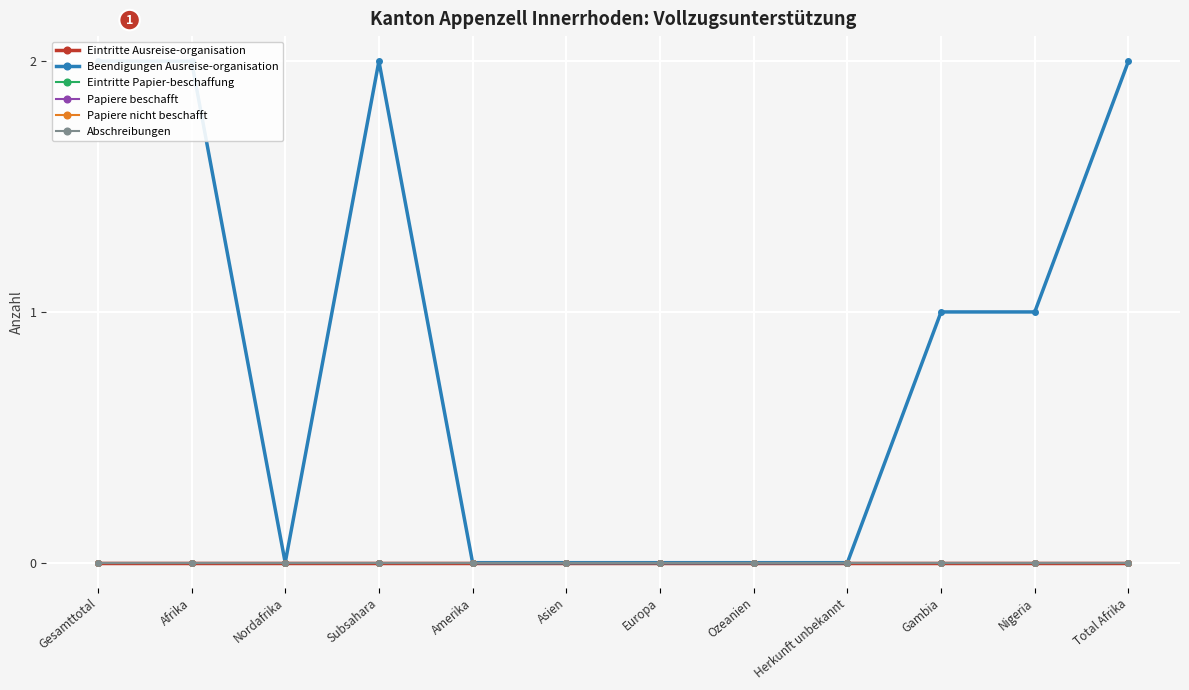

True or false: Eintritte Papier-beschaffung and Eintritte Ausreise-organisation cross at least once.

False